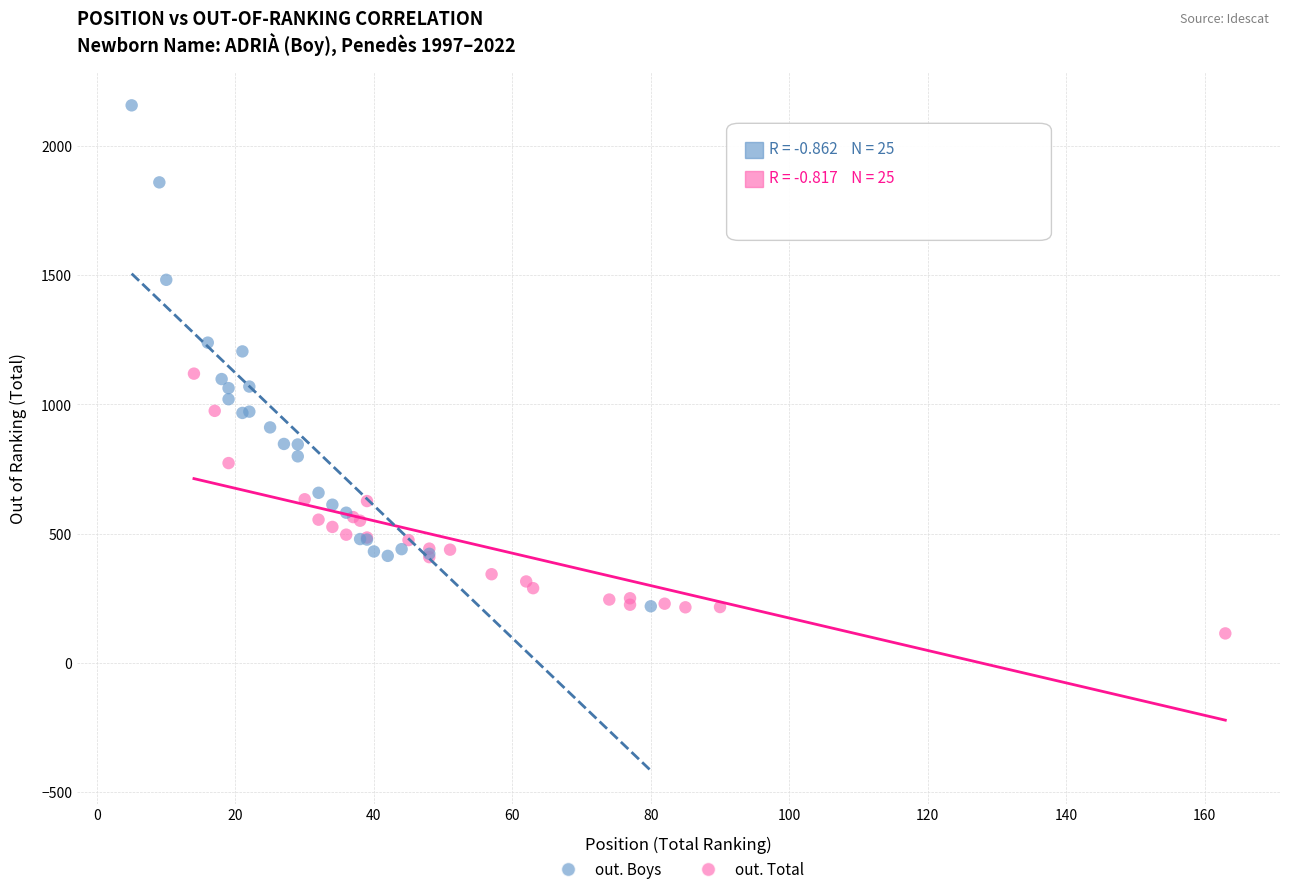

Which series has the widest spread of Y values?

out. Boys